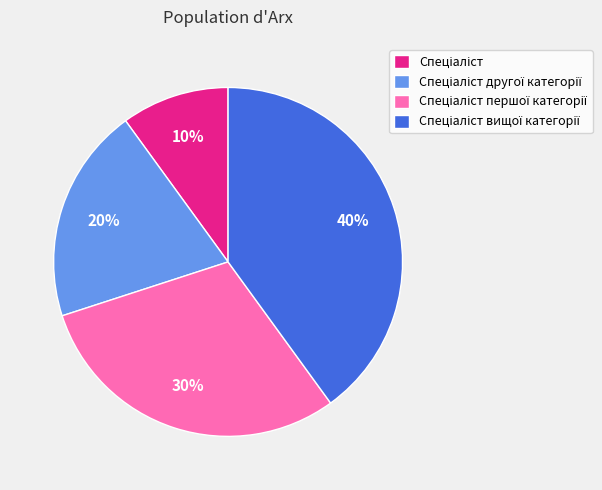

To the nearest percent, what is the average slice percentage?

25%